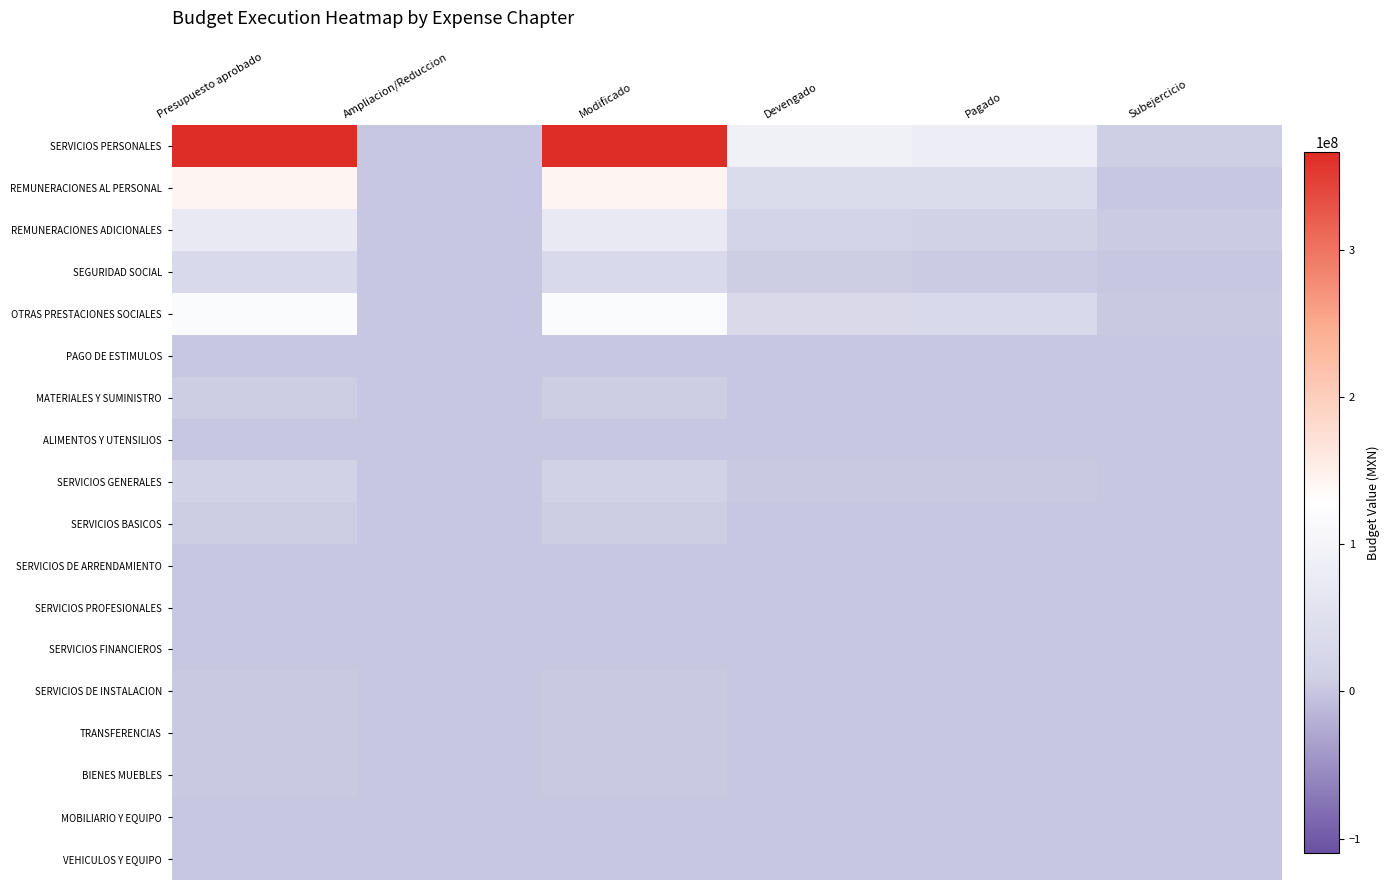

What is the average value of the VEHICULOS Y EQUIPO series?

302890.0